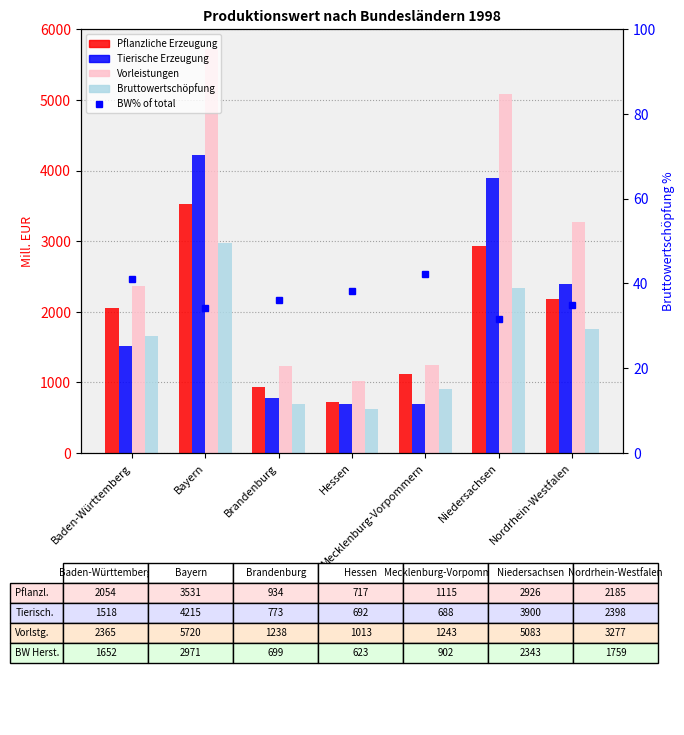

List the labels in order of Vorleistungen value, smallest first.

Hessen, Brandenburg, Mecklenburg-Vorpommern, Baden-Württemberg, Nordrhein-Westfalen, Niedersachsen, Bayern